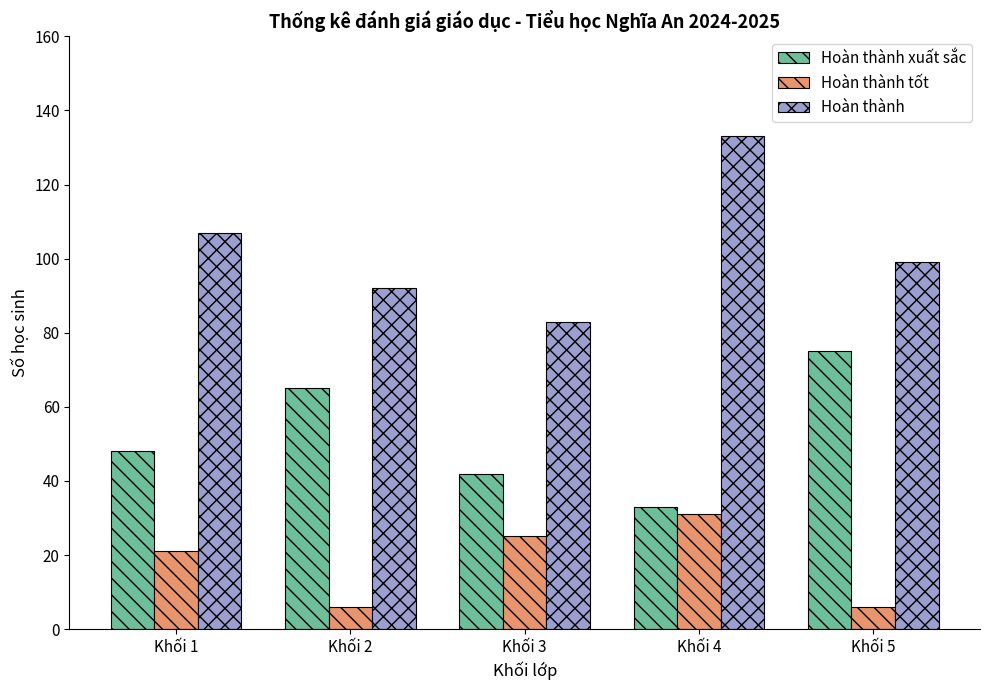

Rank the series by their maximum value, from lowest to highest.

Hoàn thành tốt, Hoàn thành xuất sắc, Hoàn thành